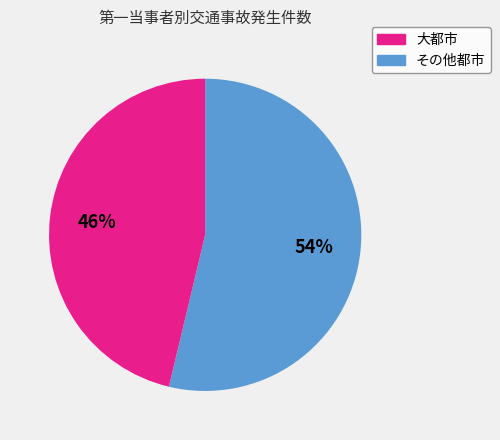

To the nearest percent, what is the average slice percentage?

50%